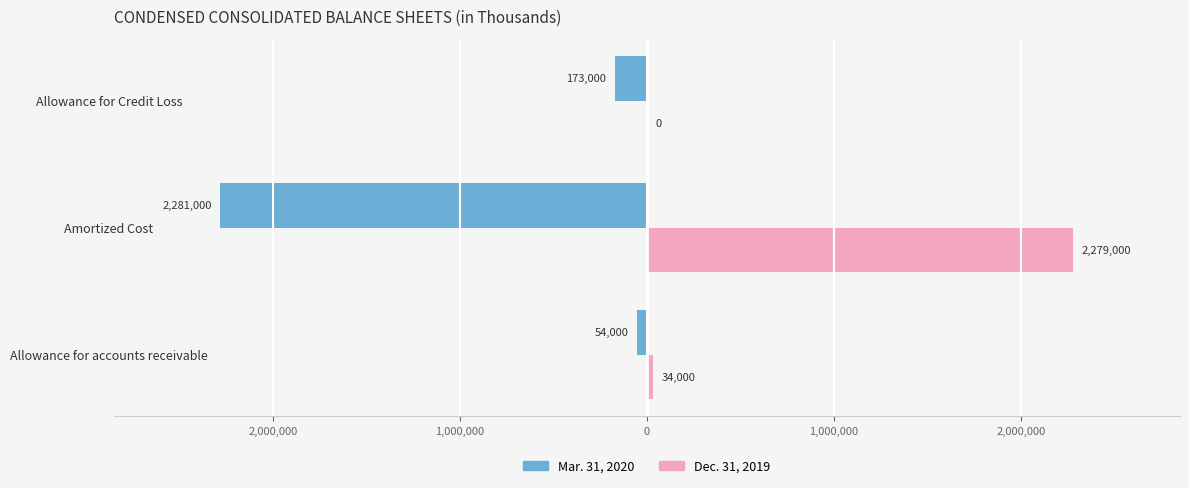

What is the value of the Mar. 31, 2020 bar at the 2nd from the left?

-2281000